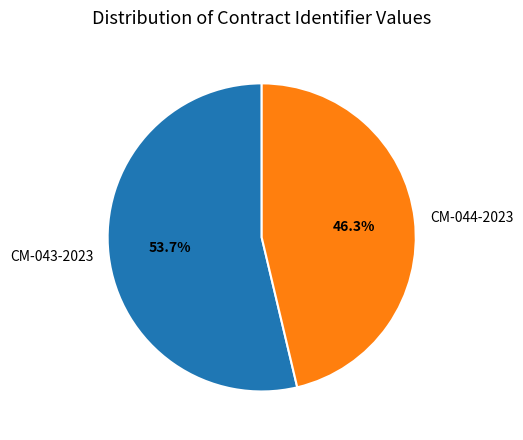

The CM-044-2023 slice represents 58% of the pie. True or false?

False